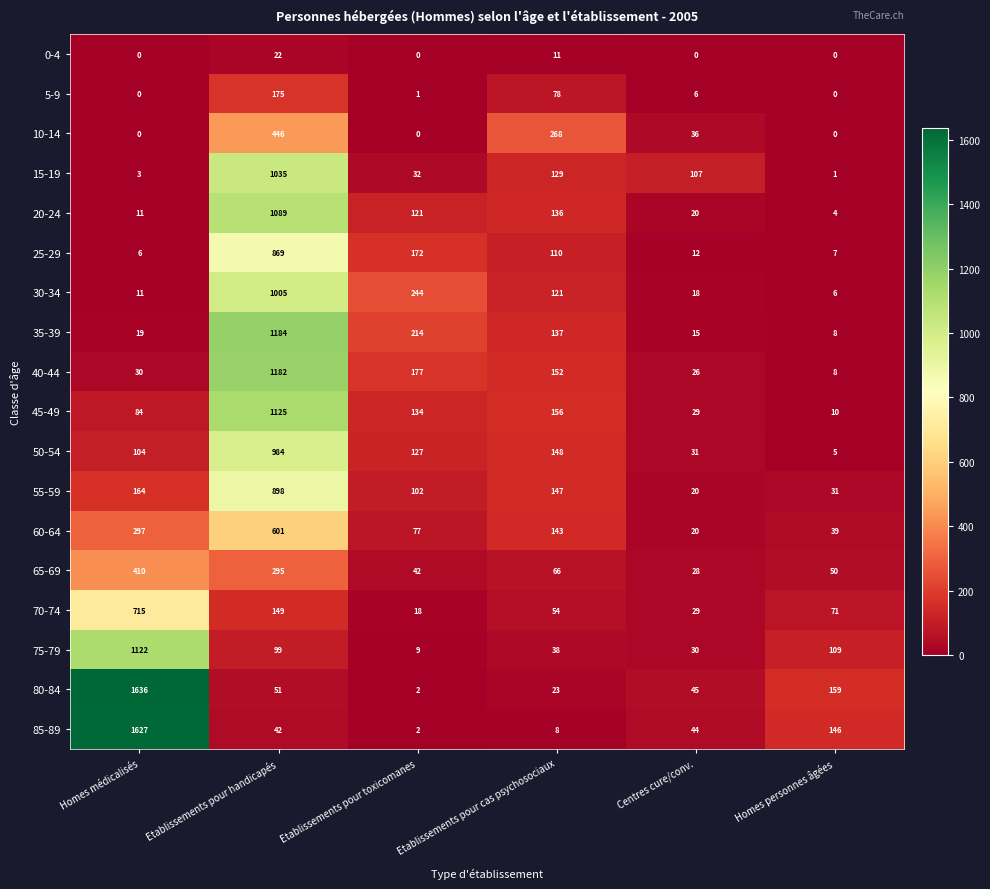

Which series has the largest total across all categories?

80-84